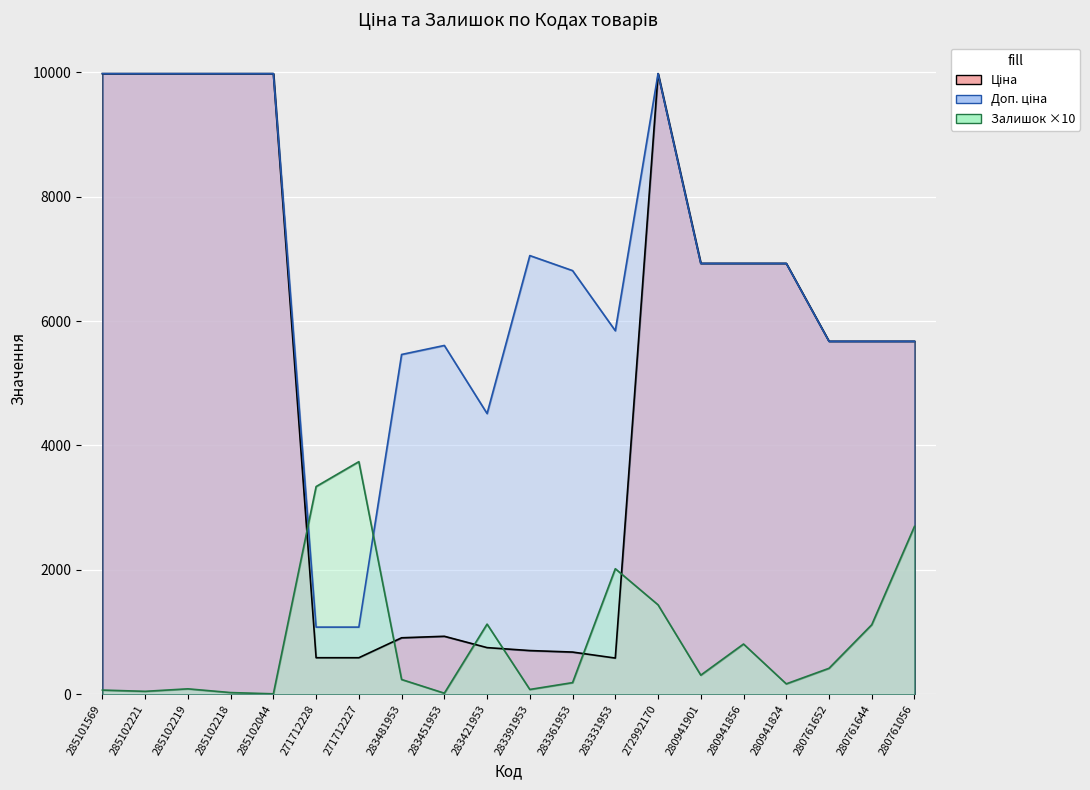

Rank the series at 280941824 from lowest to highest value.

Залишок, Ціна, Доп. ціна